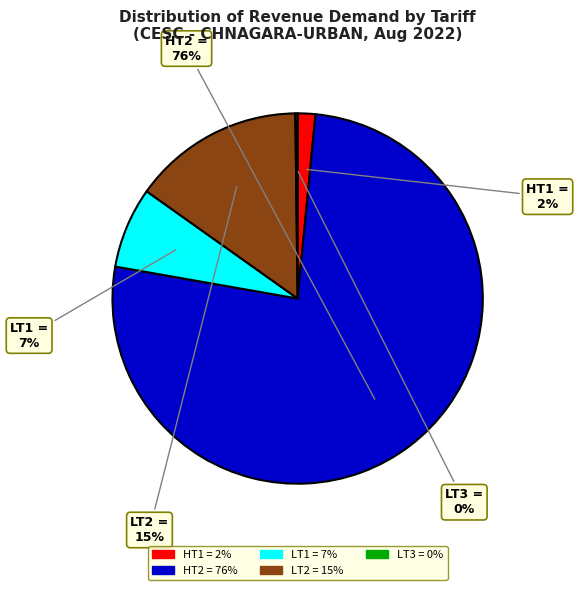

Is it true that LT1 is 1% of the pie?

False